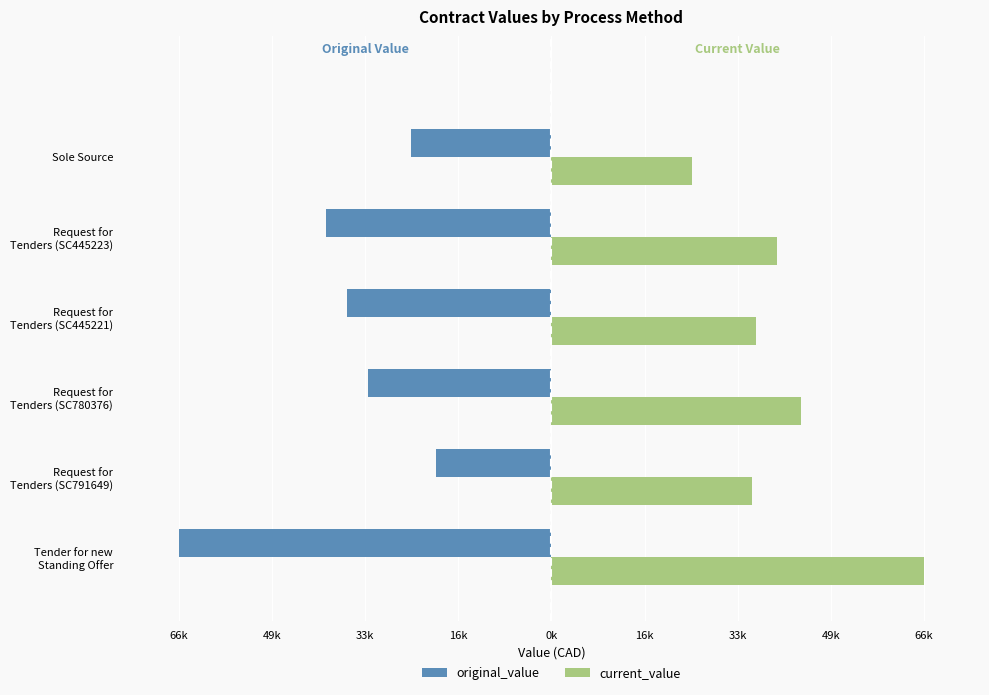

At how many categories does at least one series exceed 11287?

6